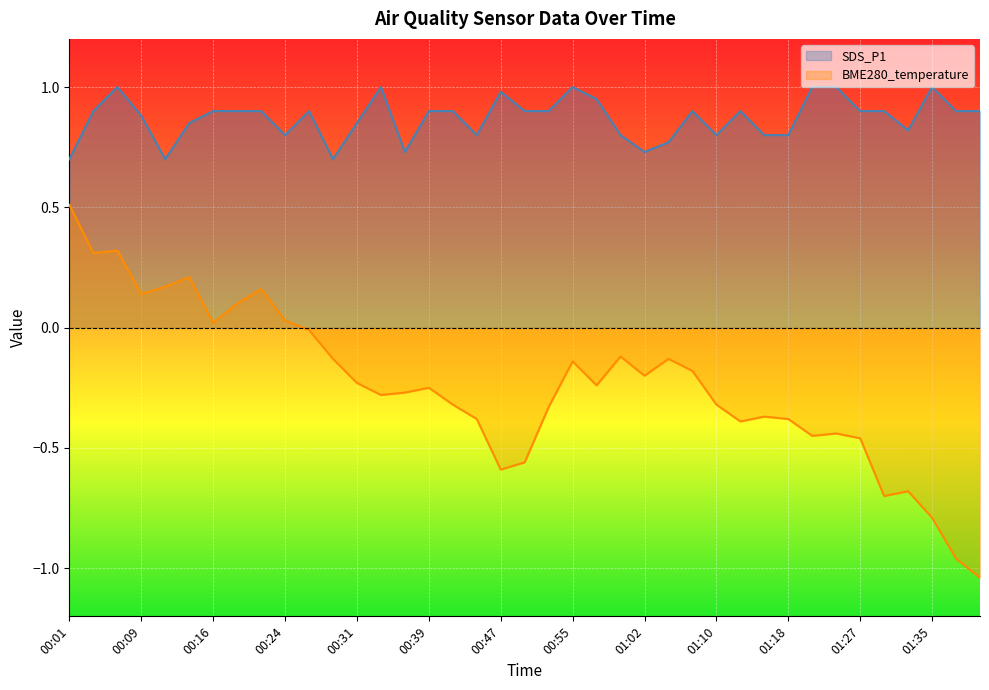

True or false: BME280_temperature and SDS_P1 cross at least once.

False